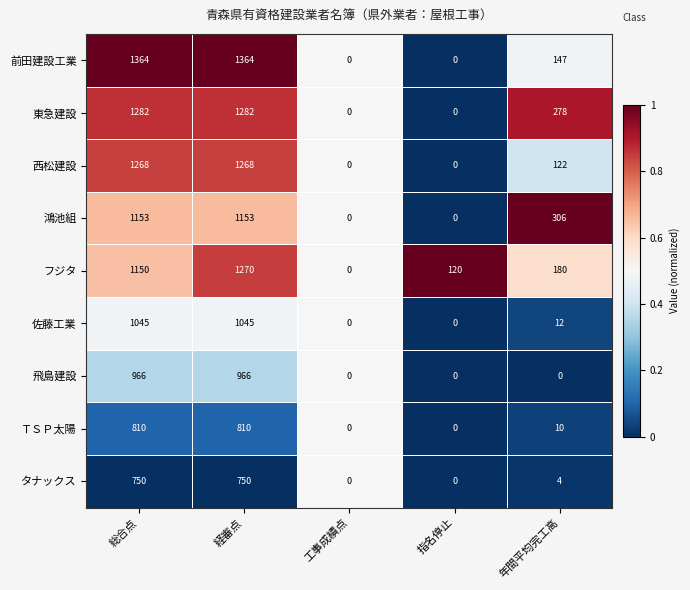

What is the total value across all series at 年間平均完工高?

1059